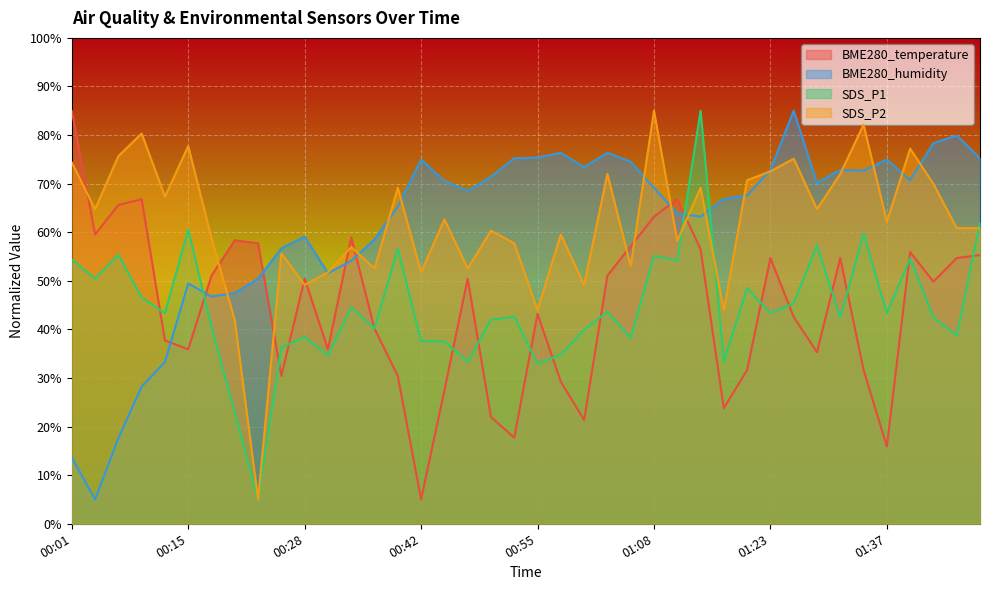

At which category does SDS_P1 reach its first local valley?

00:04